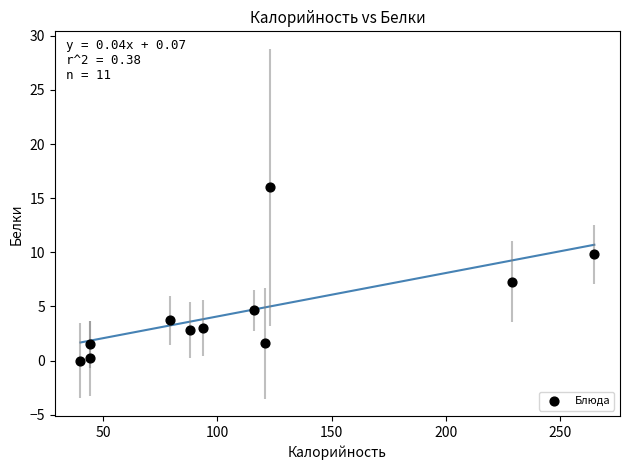

What is the average X value?

113.0